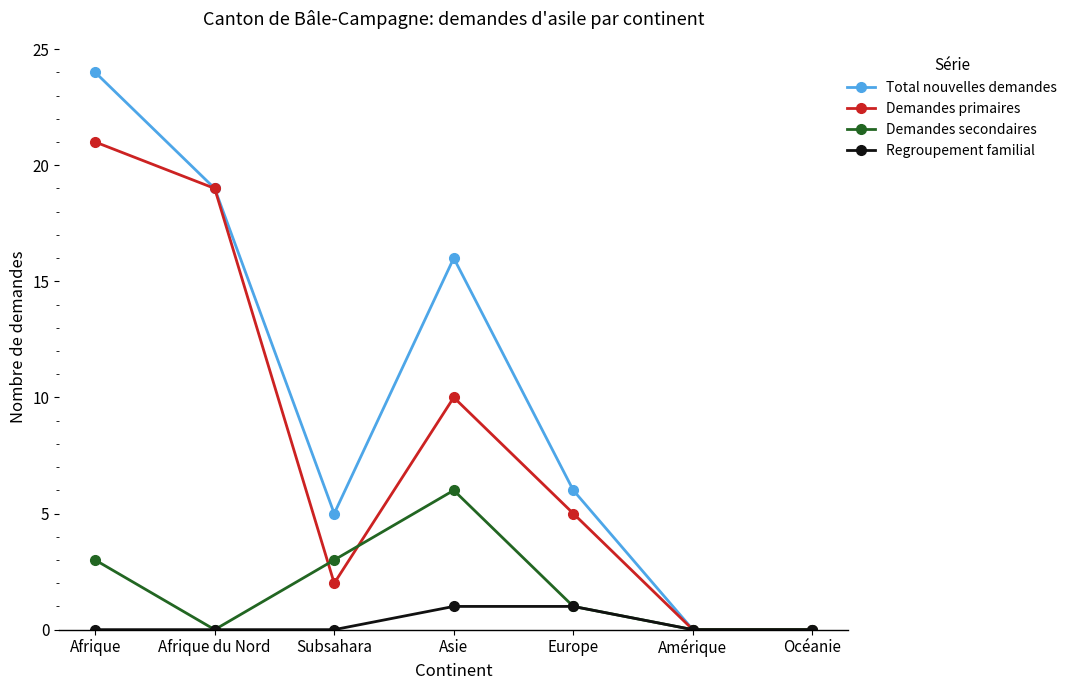

Reading right to left, extract all data points from this chart.

Total nouvelles demandes: Océanie=0	Amérique=0	Europe=6	Asie=16	Subsahara=5	Afrique du Nord=19	Afrique=24
Demandes primaires: Océanie=0	Amérique=0	Europe=5	Asie=10	Subsahara=2	Afrique du Nord=19	Afrique=21
Demandes secondaires: Océanie=0	Amérique=0	Europe=1	Asie=6	Subsahara=3	Afrique du Nord=0	Afrique=3
Regroupement familial: Océanie=0	Amérique=0	Europe=1	Asie=1	Subsahara=0	Afrique du Nord=0	Afrique=0